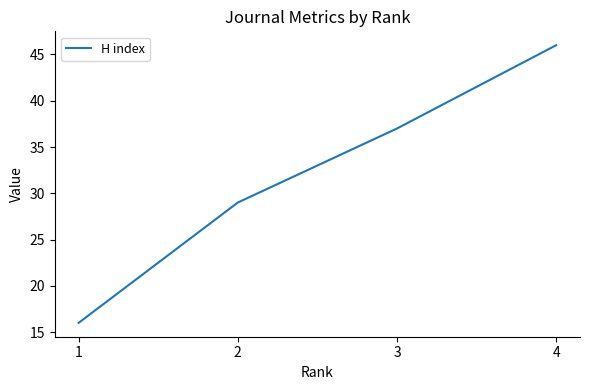

What is the maximum value shown in the chart?

46